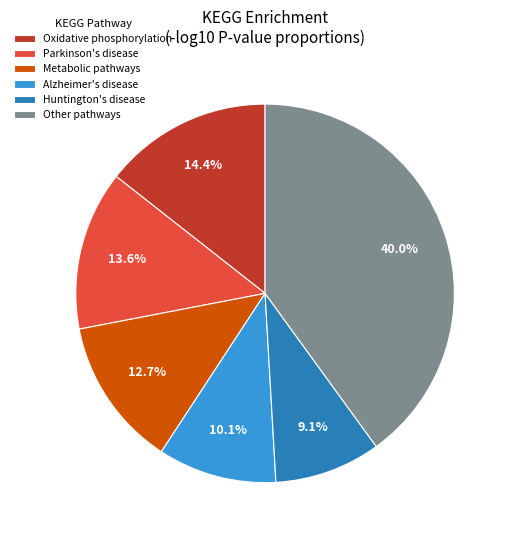

To the nearest percent, what is the difference between the largest and smallest slice percentages?

31%